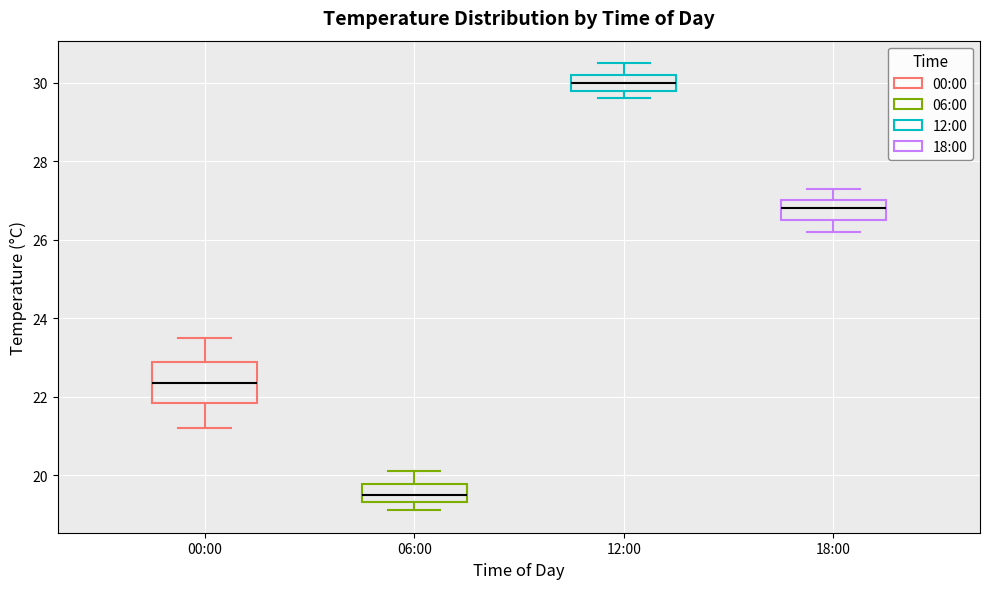

Which box's median line is the lowest?

06:00